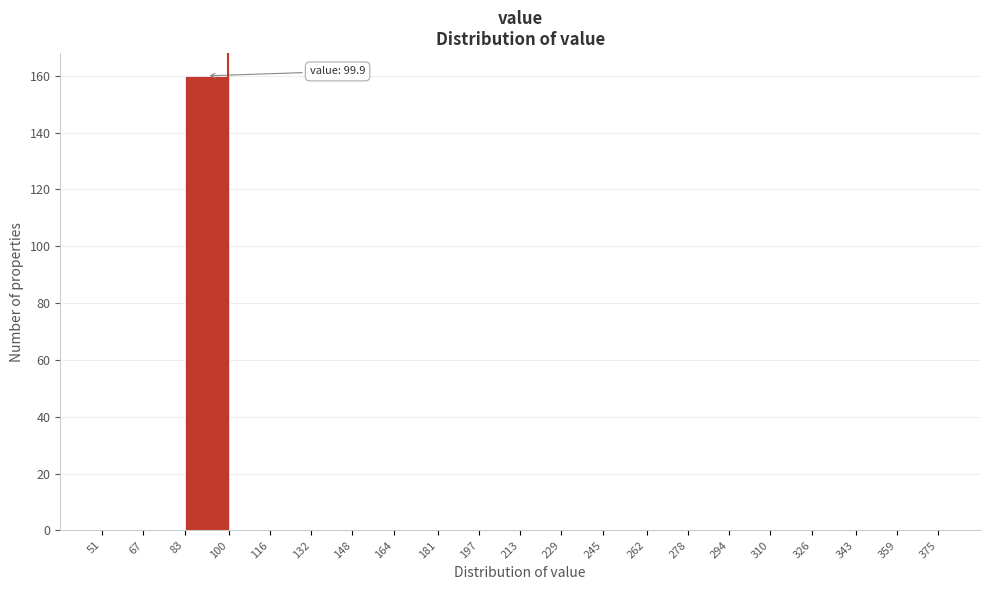

Which range on the x-axis has the tallest bar?

83 to 100